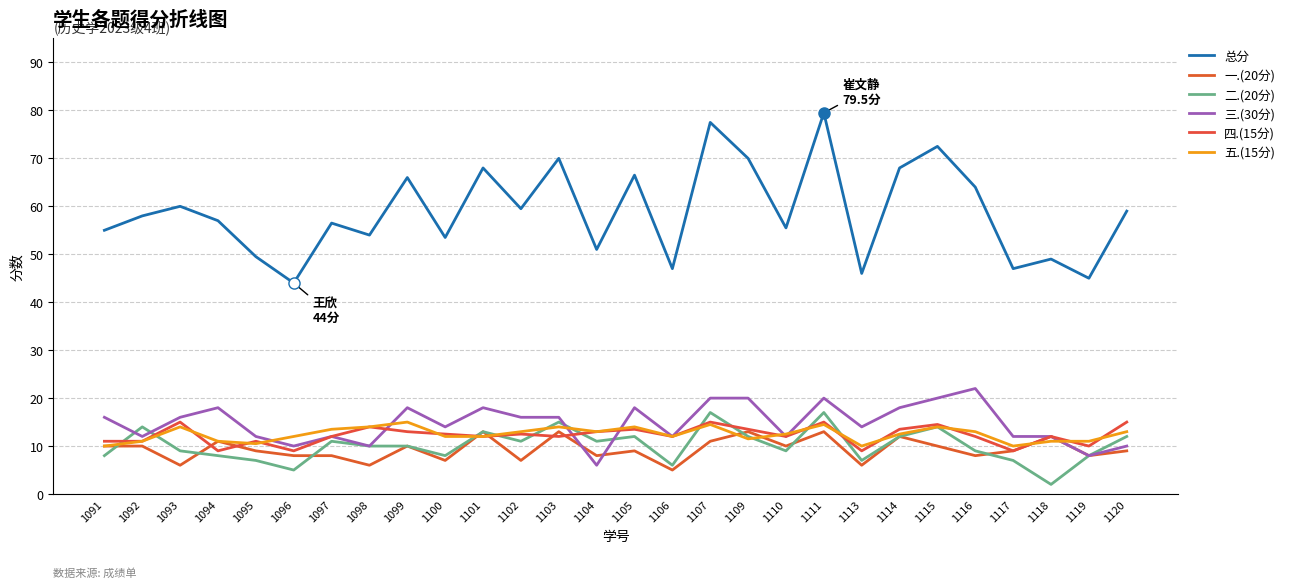

What is the difference between the 总分 values at 1092 and 1096?

14.0